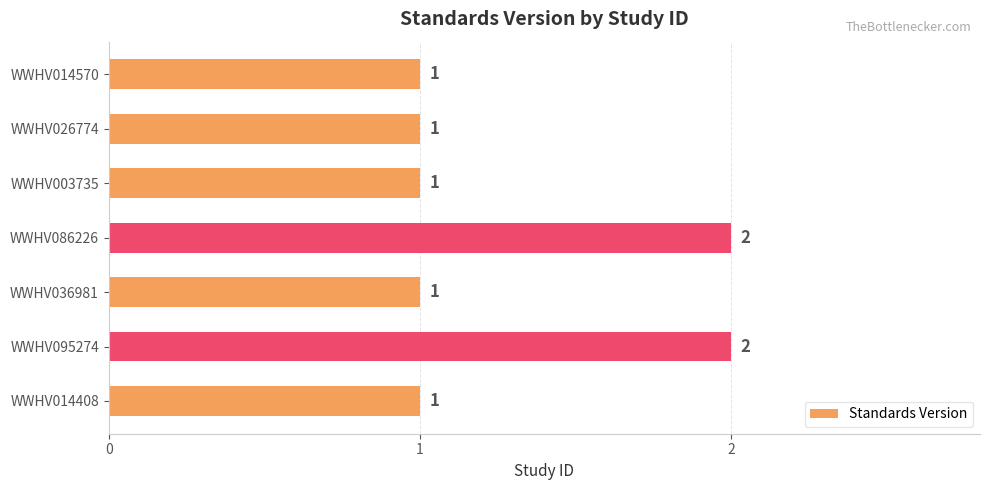

What position from the bottom is WWHV036981?

3